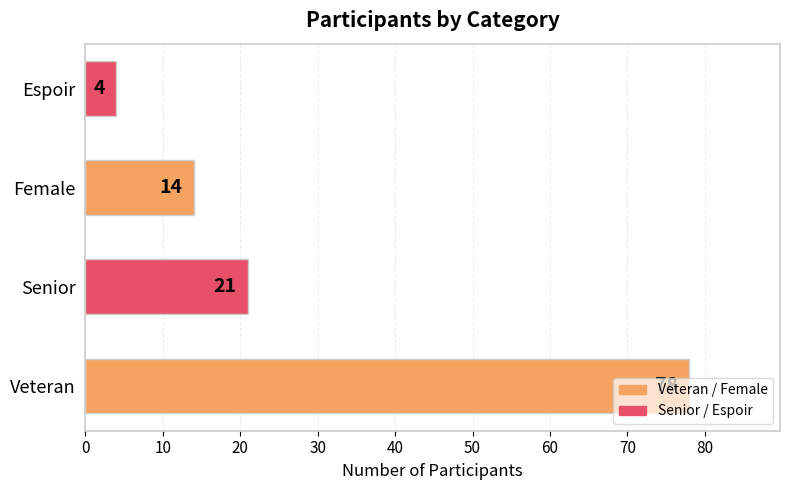

What is the sum of all values?

117